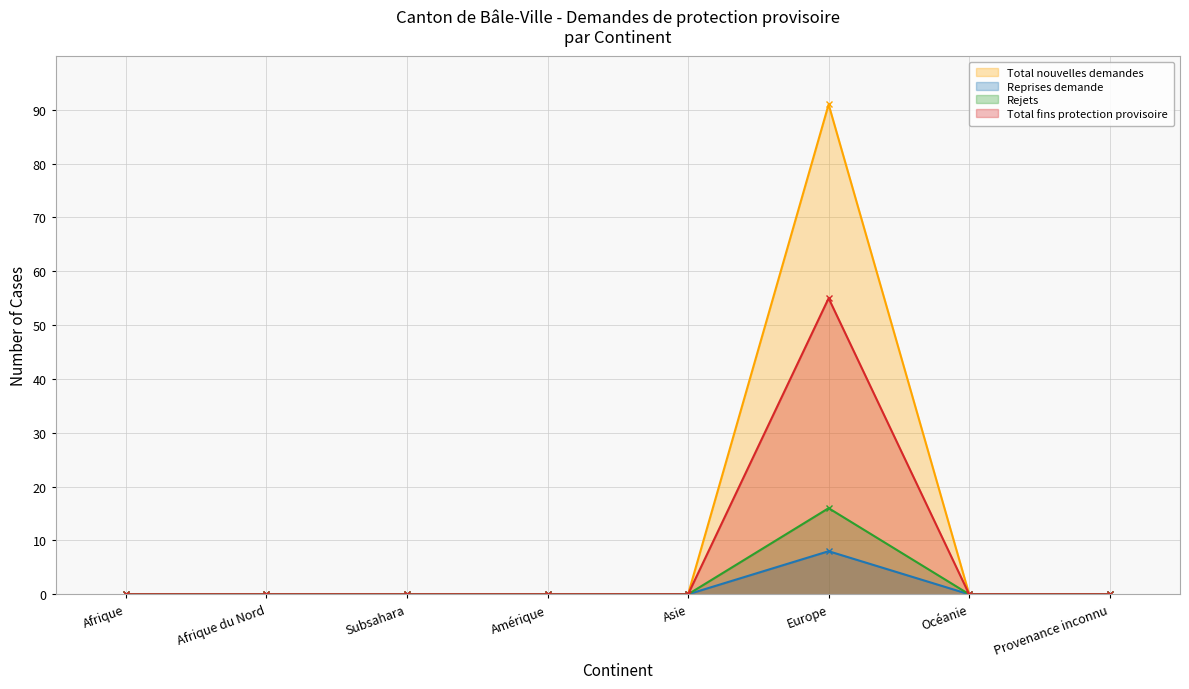

Which series has the largest total across all categories?

Total nouvelles demandes